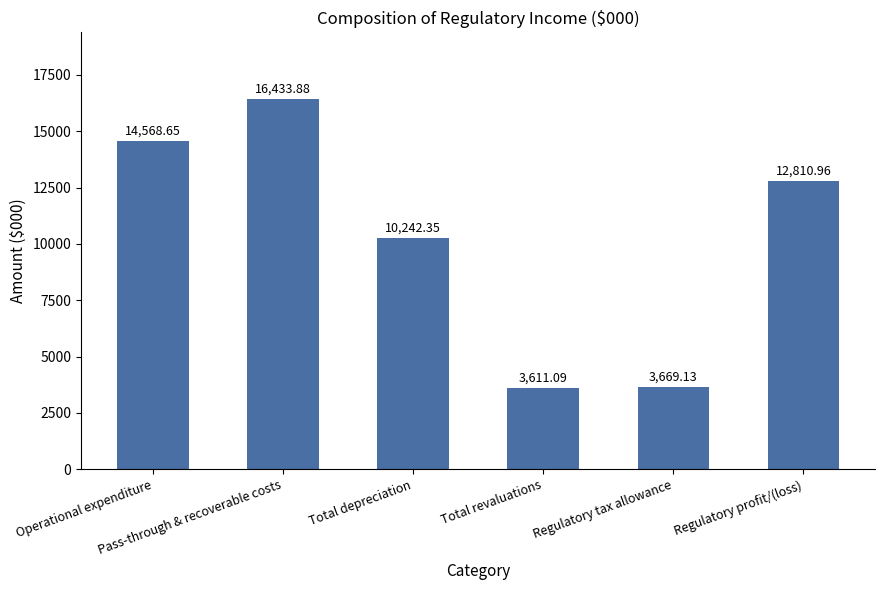

What position from the right is Total depreciation?

4